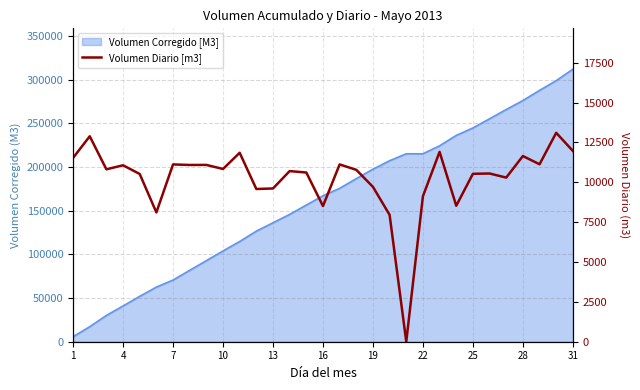

True or false: there are more than 1 points higher than both neighbors.

True